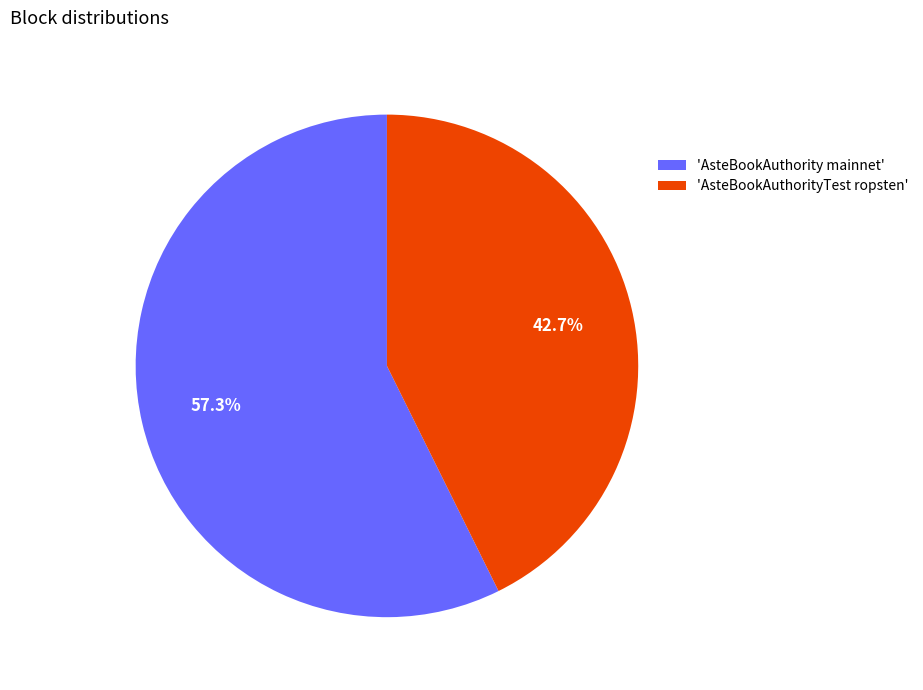

Rank the categories by value from lowest to highest.

'AsteBookAuthorityTest ropsten', 'AsteBookAuthority mainnet'